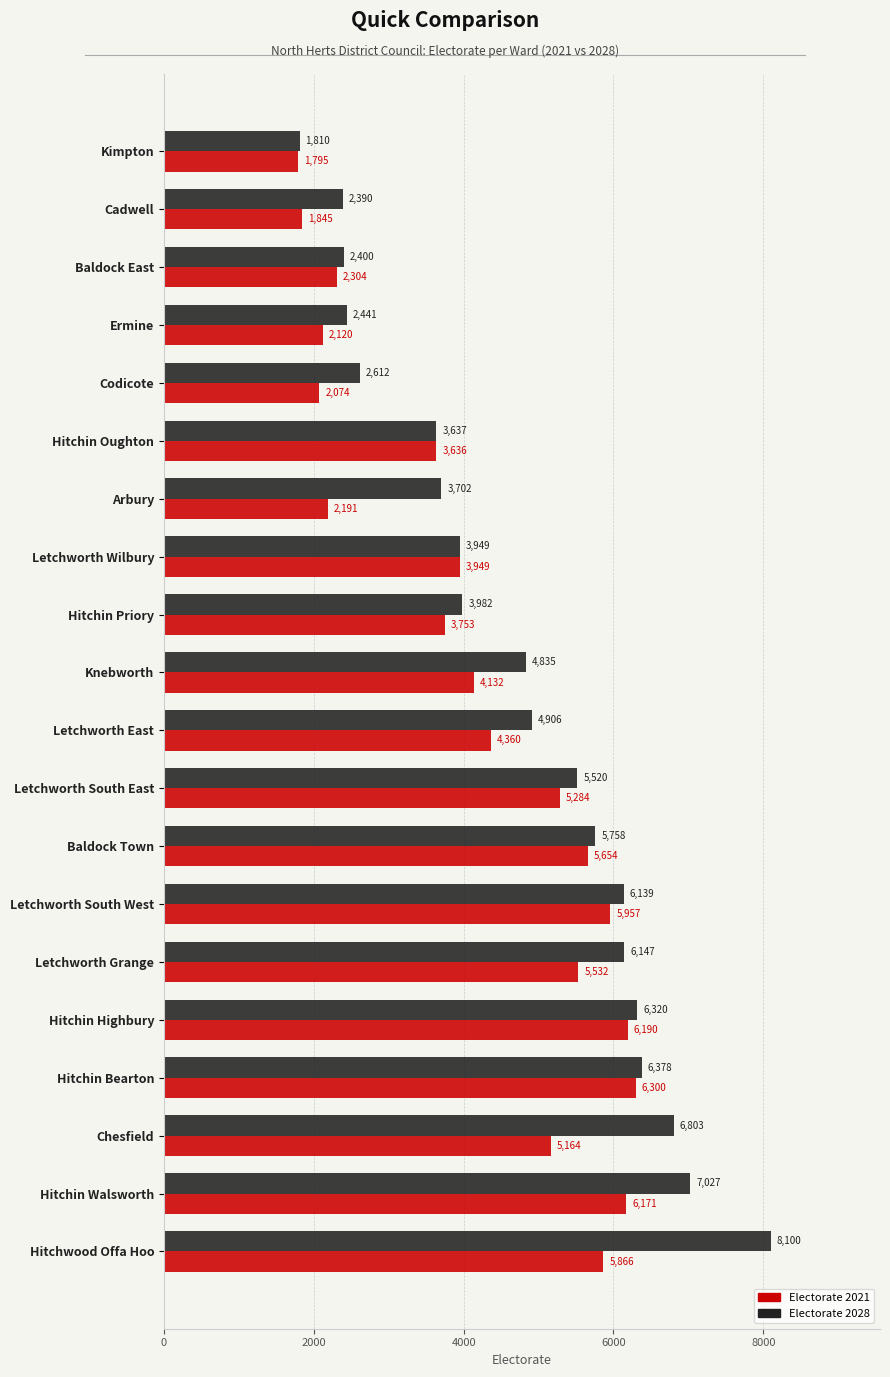

What is the sum of all Electorate 2028 values?

94856